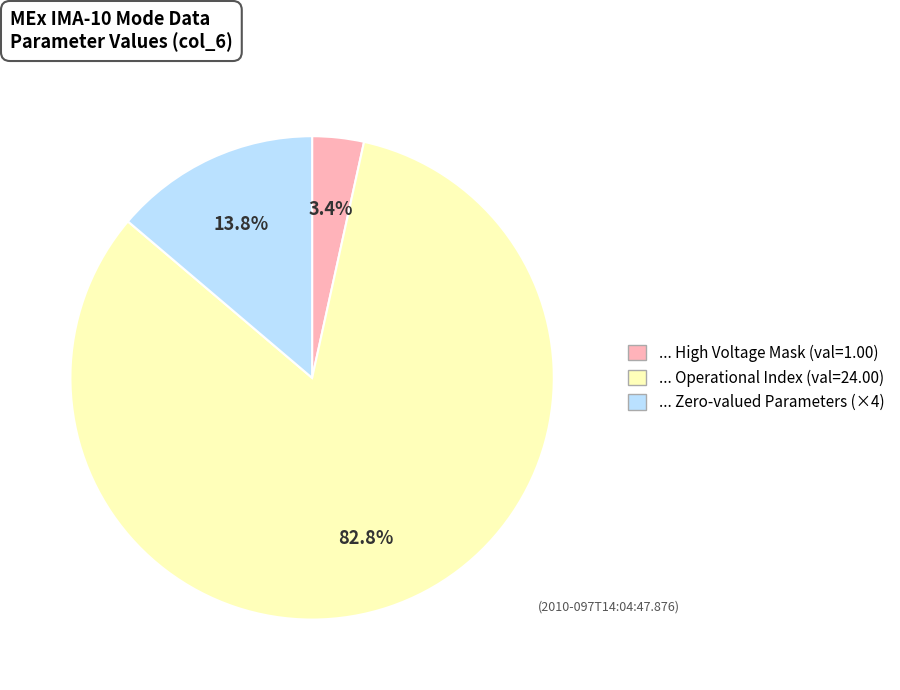

Is there a majority slice in this chart?

Yes